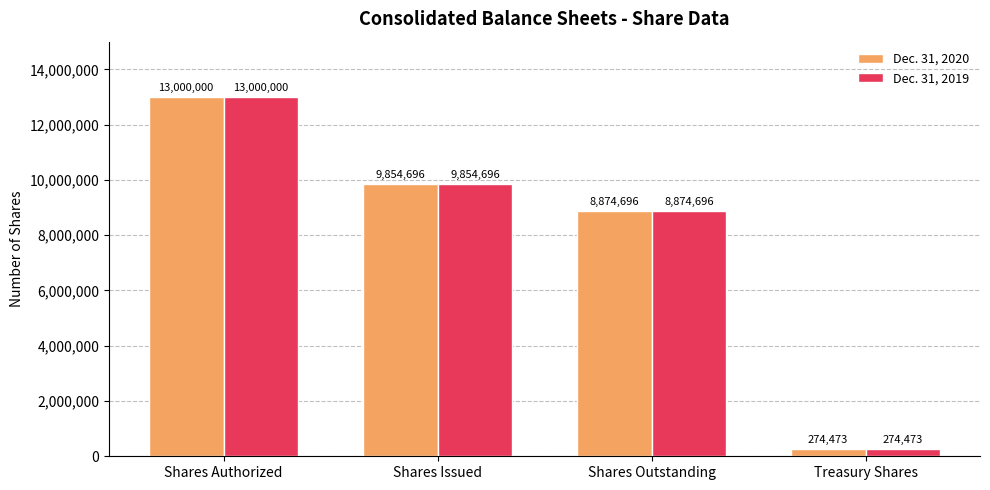

How many data points does each series have?

4